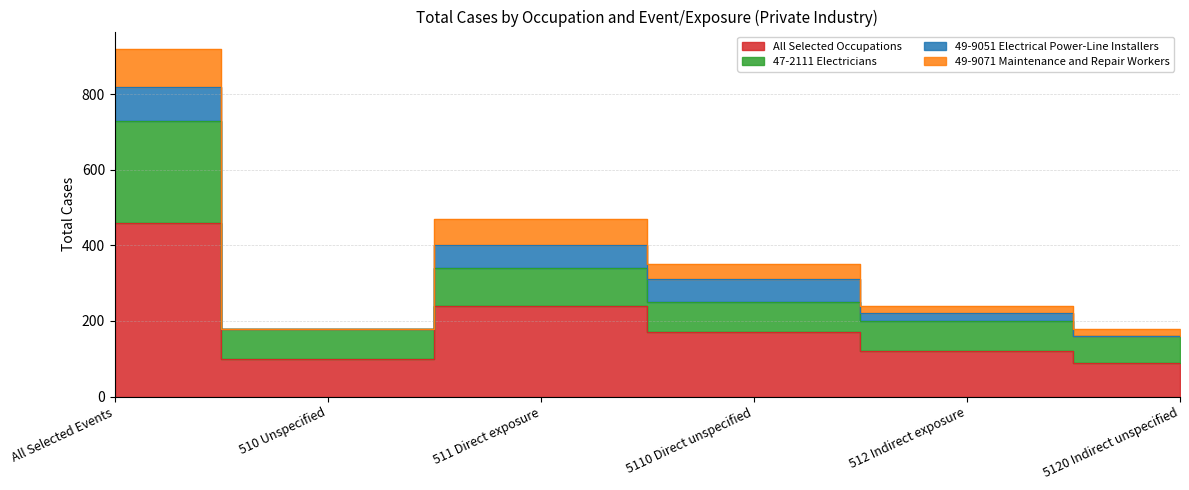

Rank the categories by All Selected Occupations value from lowest to highest.

5120 Indirect unspecified, 510 Unspecified, 512 Indirect exposure, 5110 Direct unspecified, 511 Direct exposure, All Selected Events